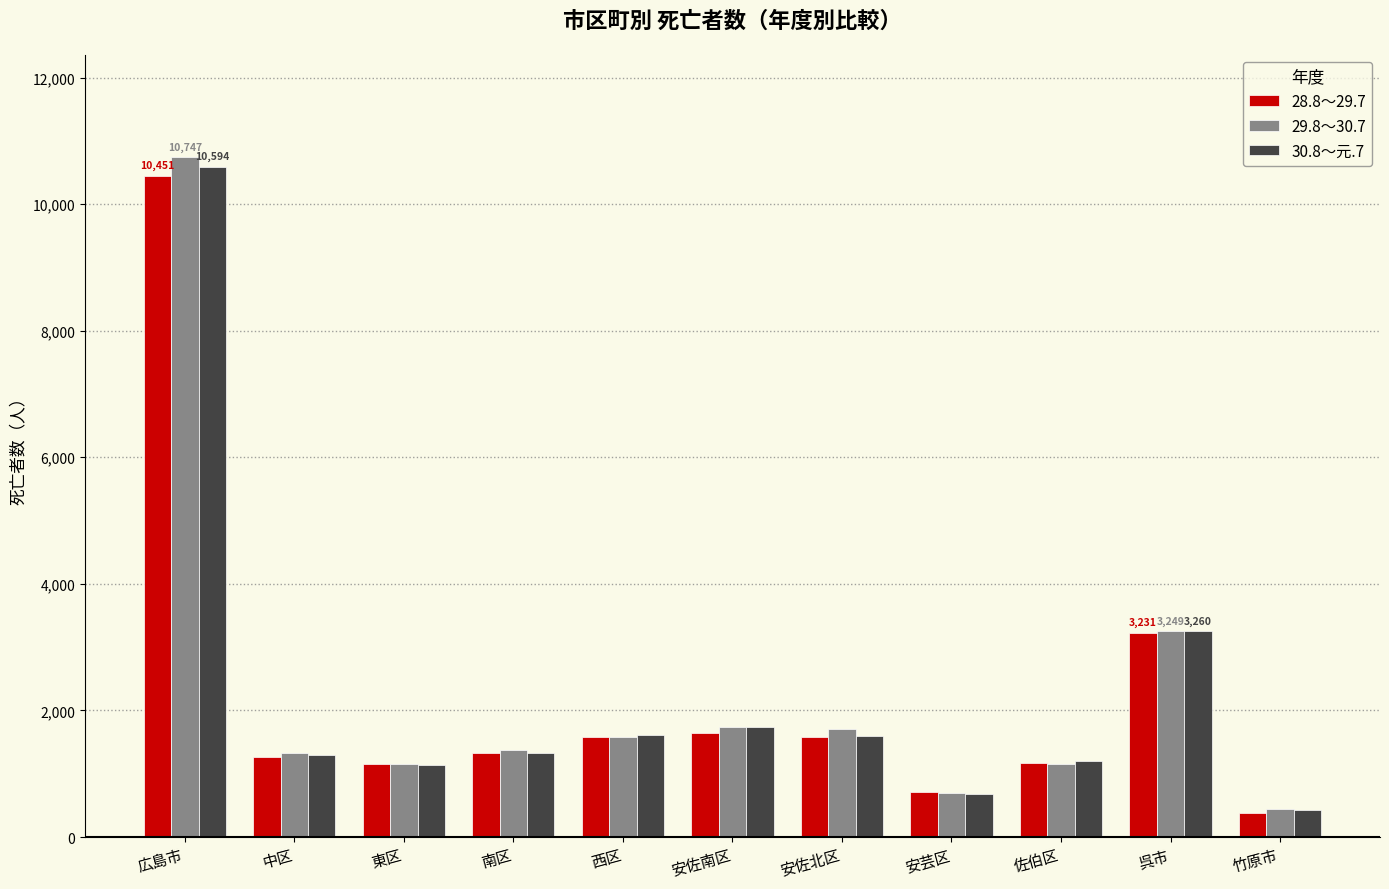

What is the total value across all series at 安佐北区?

4894